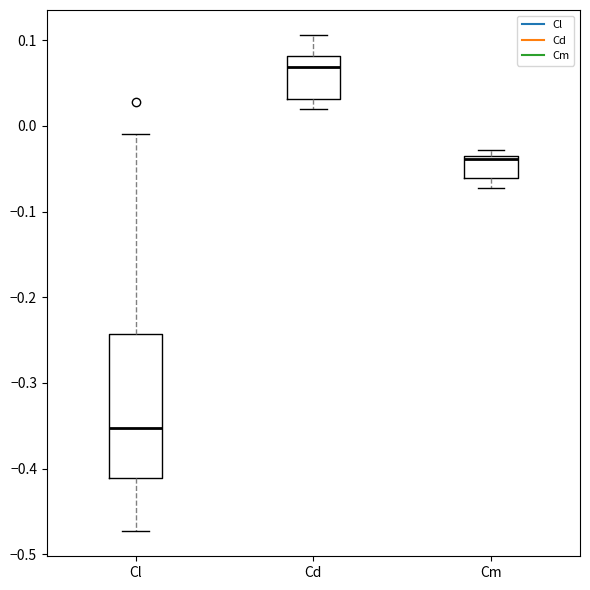

Which box is the tallest, from its lower edge to its upper edge?

Cl